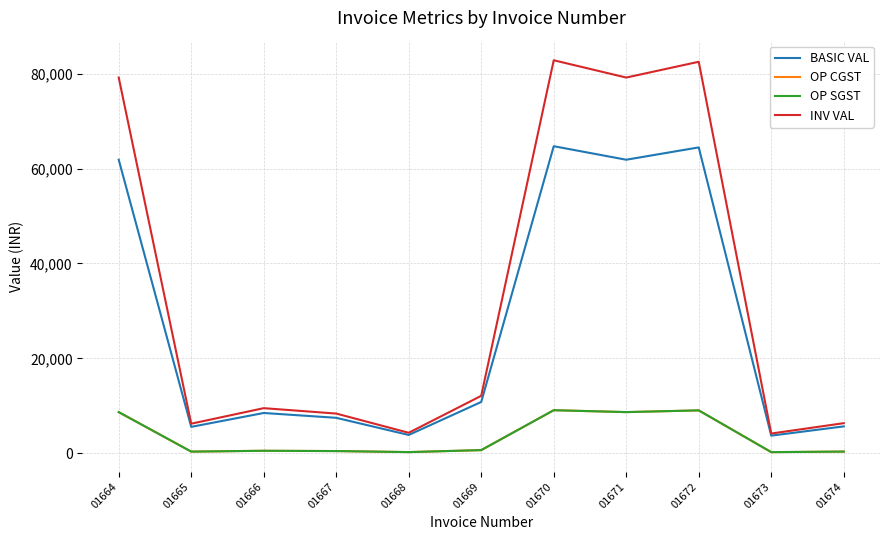

Does the chart display data point markers on the line(s)?

No